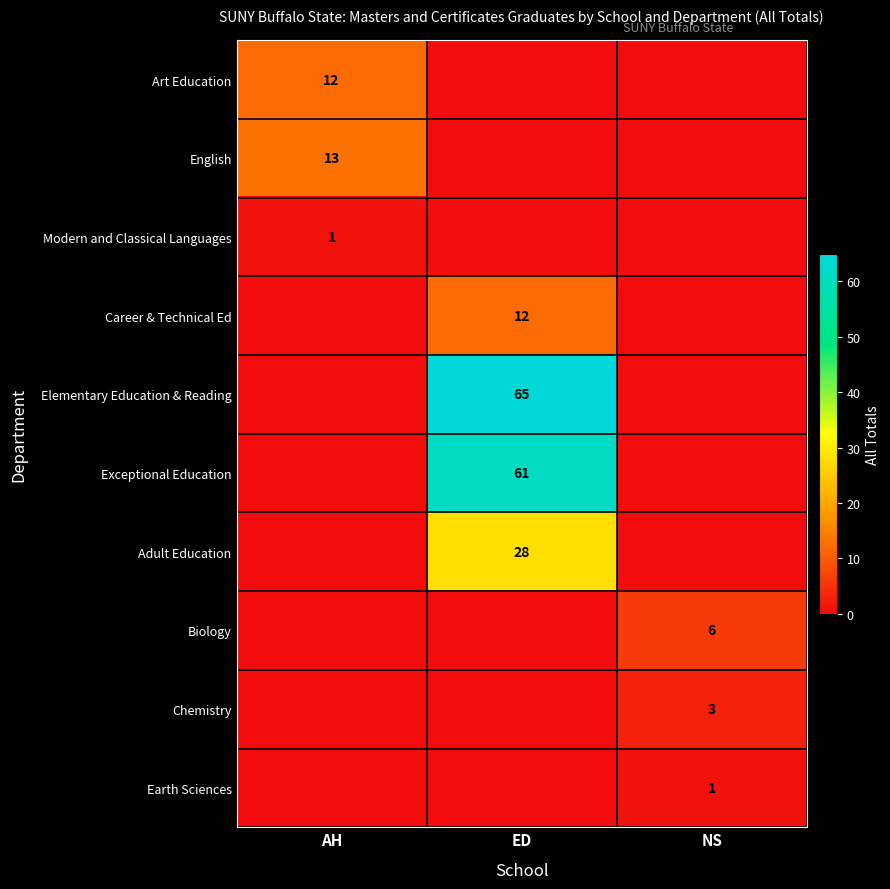

Is it true that Adult Education equals 28 at ED?

True